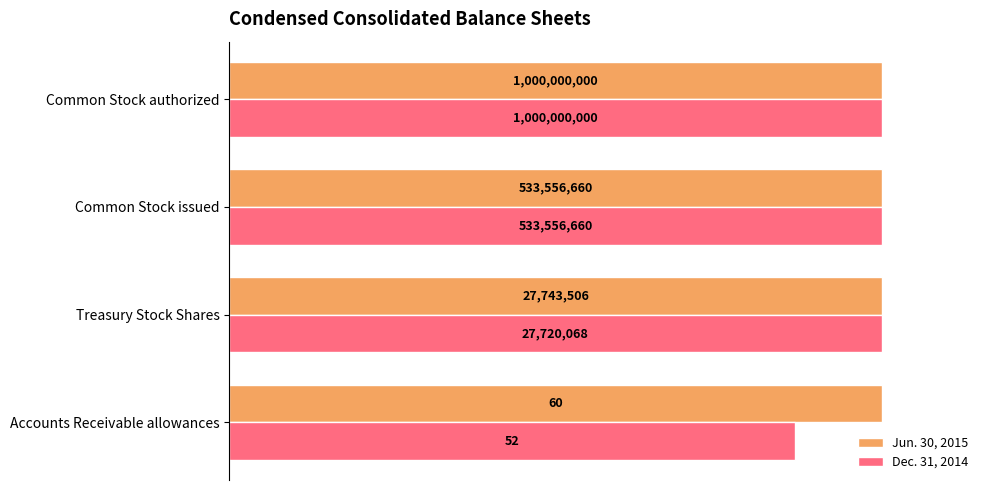

What are all the series names shown in the legend?

Jun. 30, 2015, Dec. 31, 2014